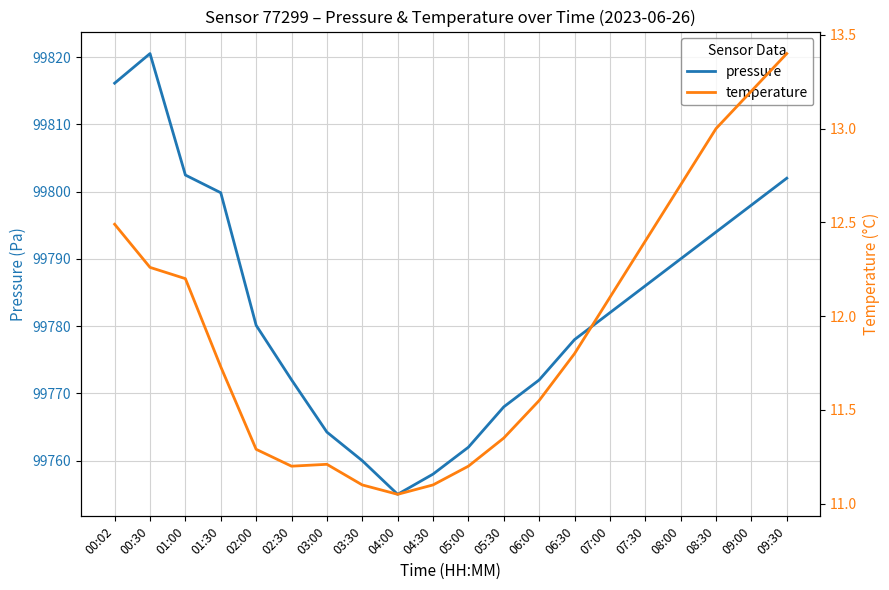

What is the sum of all temperature values?

238.3